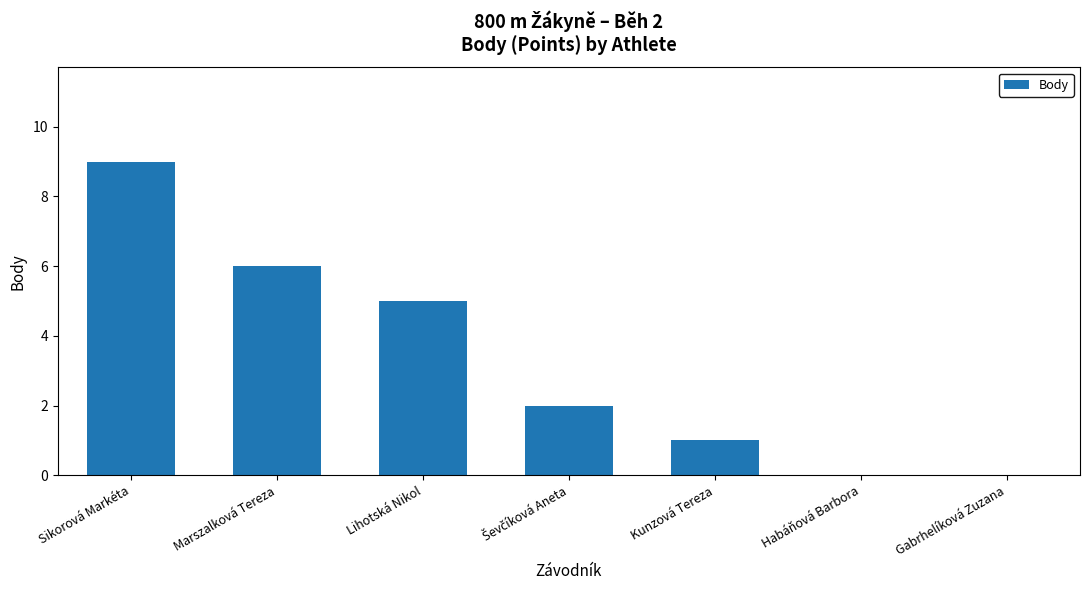

Reading left to right, what are all the values shown in this chart?

9	6	5	2	1	0	0